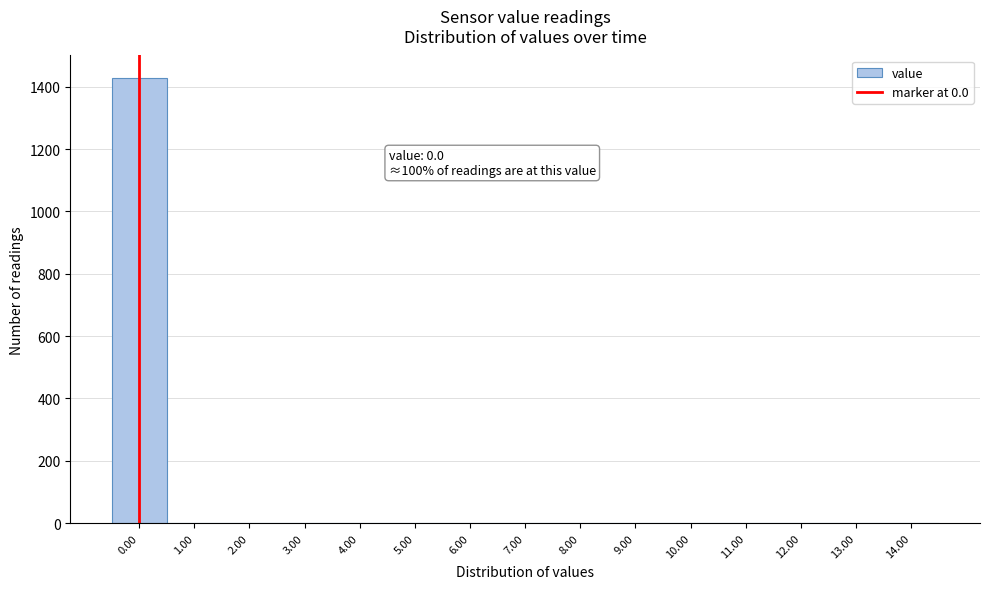

Over which range of the x-axis is the bar tallest?

-0.5 to 0.5